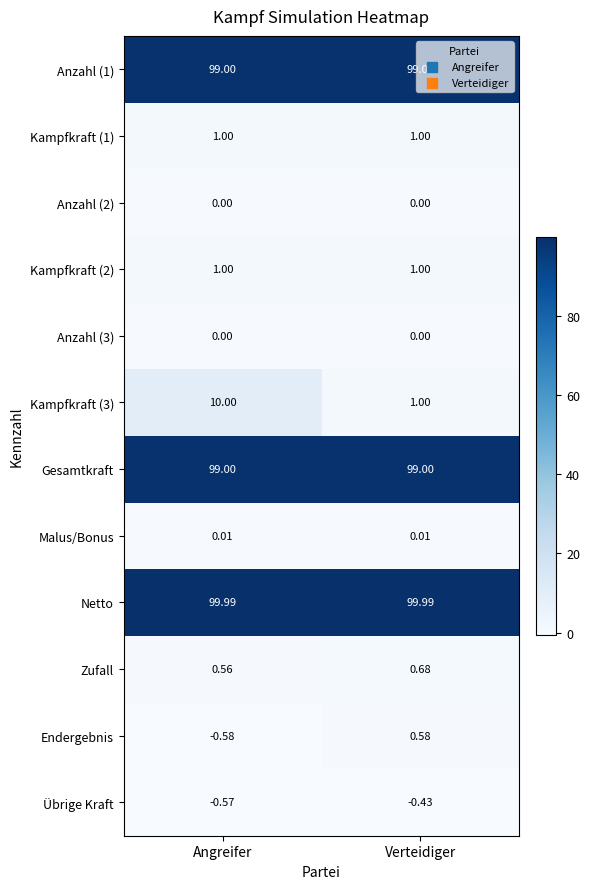

Is the value of Anzahl (2) at Verteidiger greater than the value of Endergebnis at Angreifer?

Yes